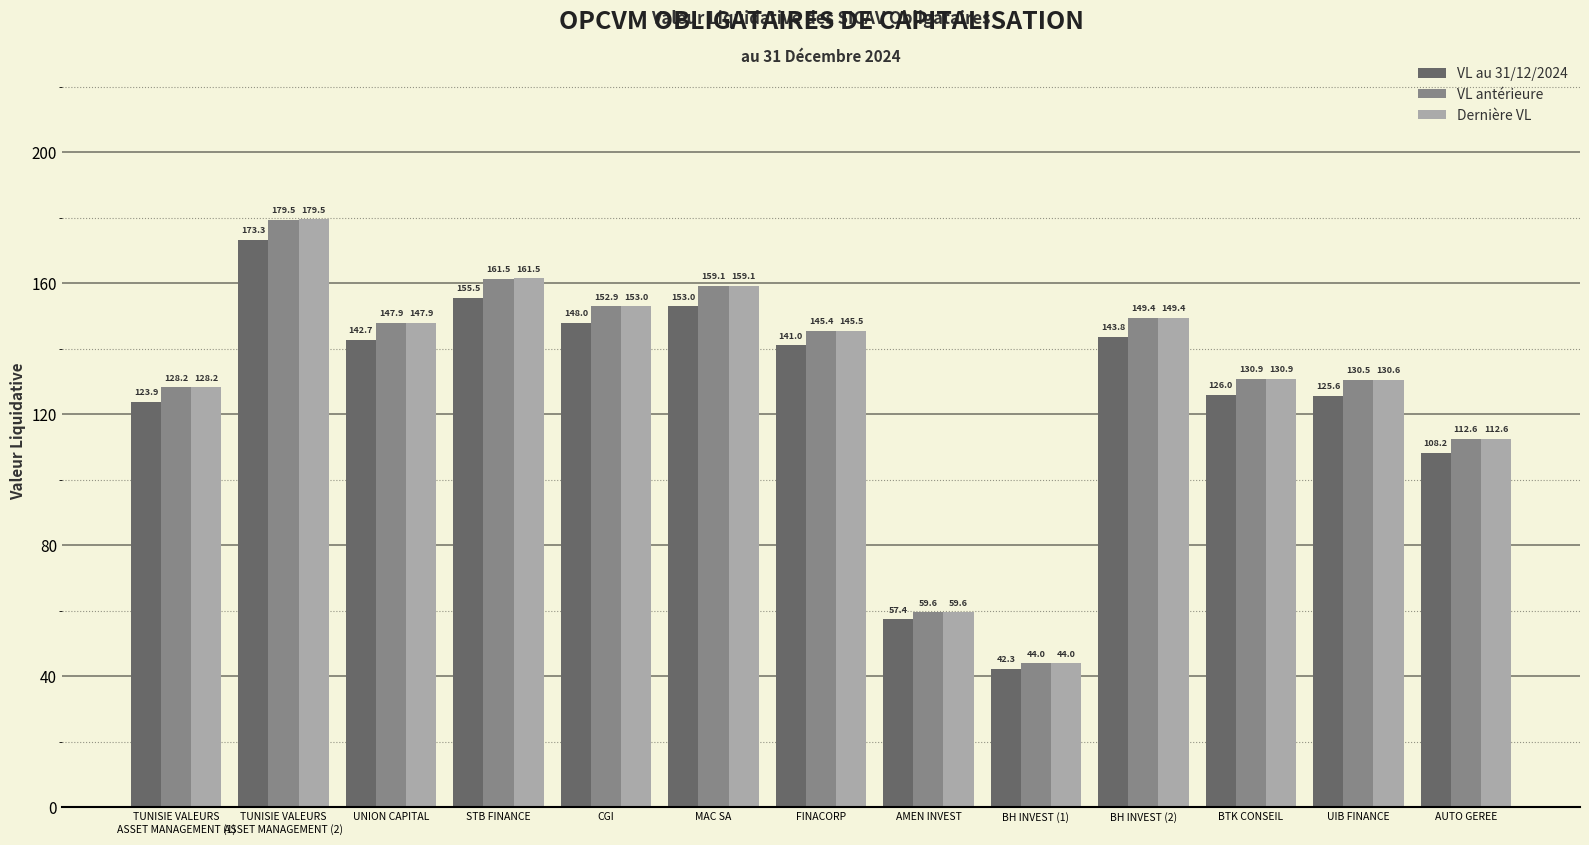

What is the difference between the maximum and minimum values in the VL au 31/12/2024 series?

131.0